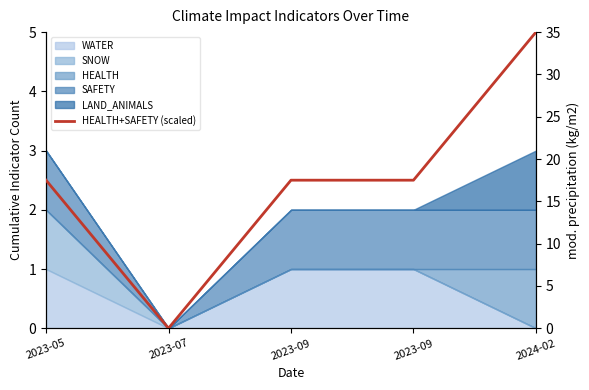

Where is the data nearest to the value 17?

2023-05